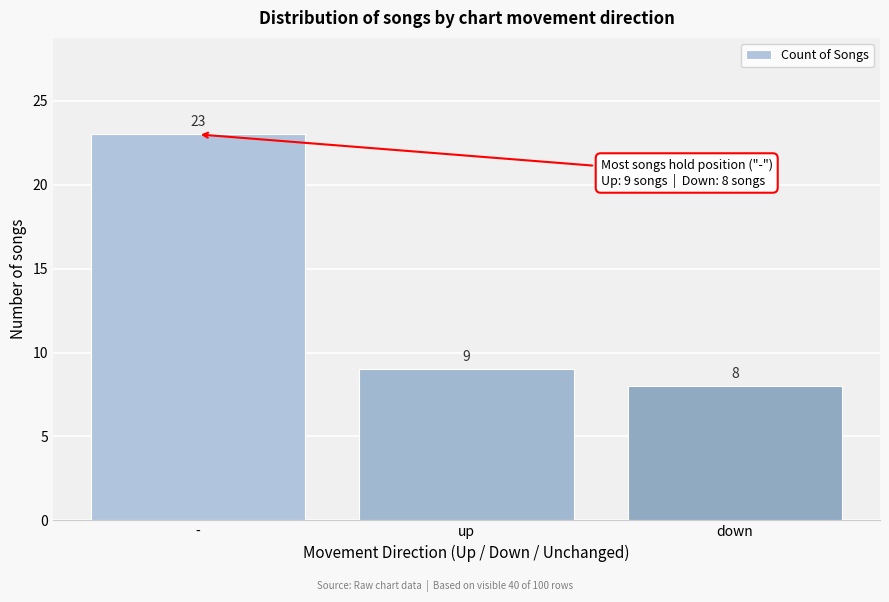

What is the label of the 2nd bar from the left?

up